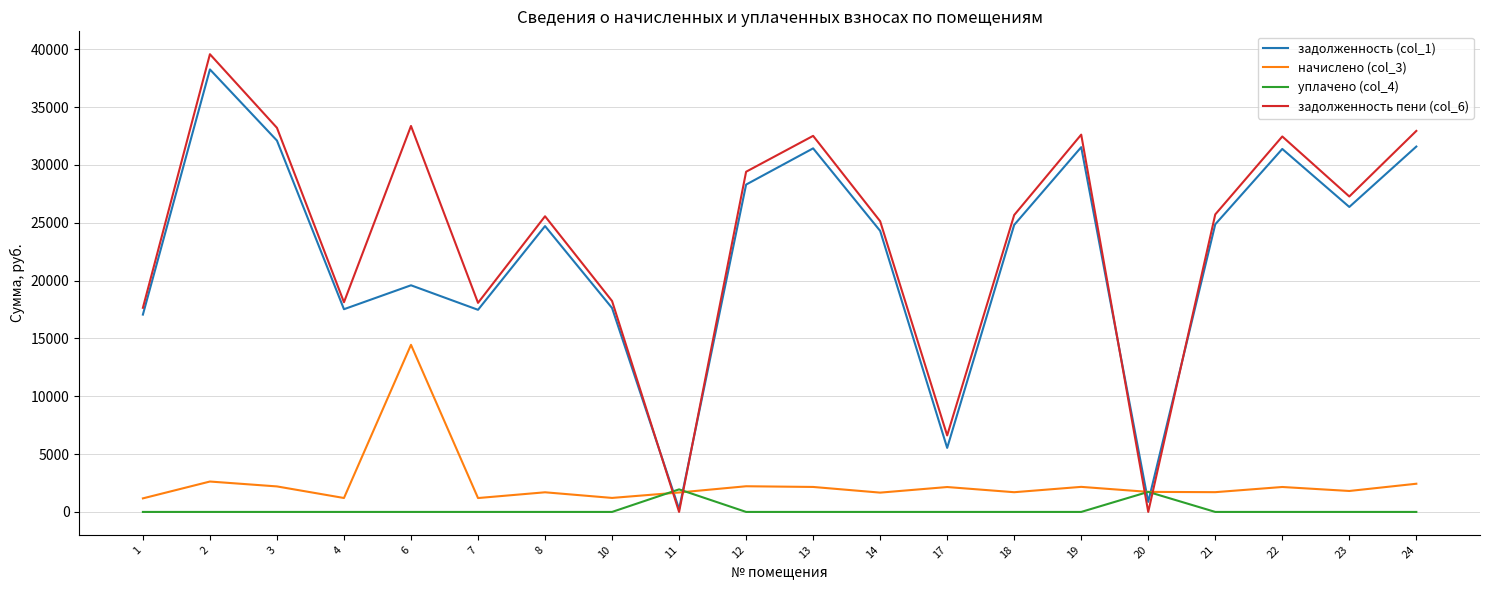

What is the difference between the highest and lowest values at 13?

32518.2